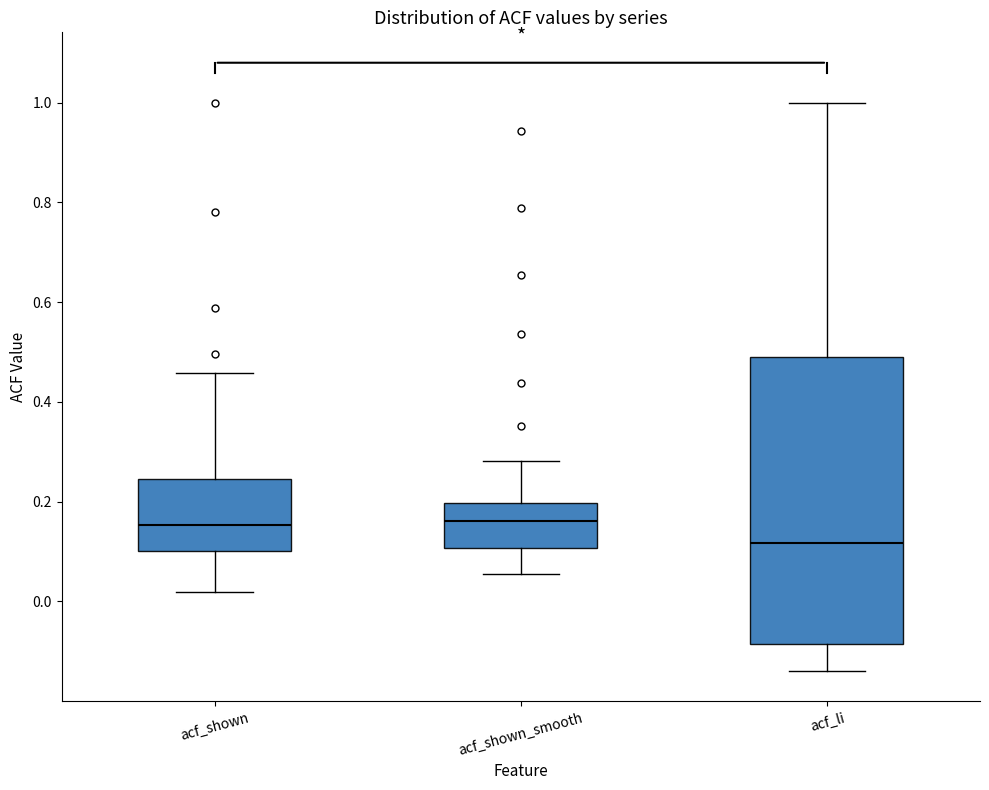

Which box is the tallest, from its lower edge to its upper edge?

acf_li